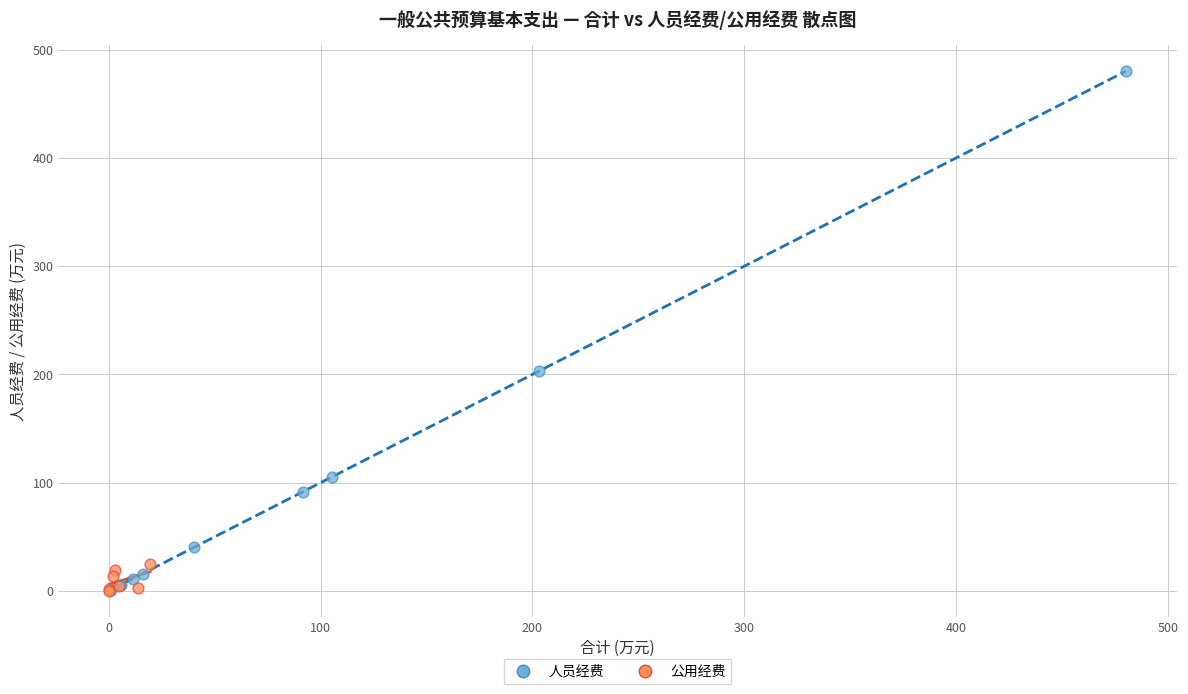

Which series has the widest spread of Y values?

人员经费